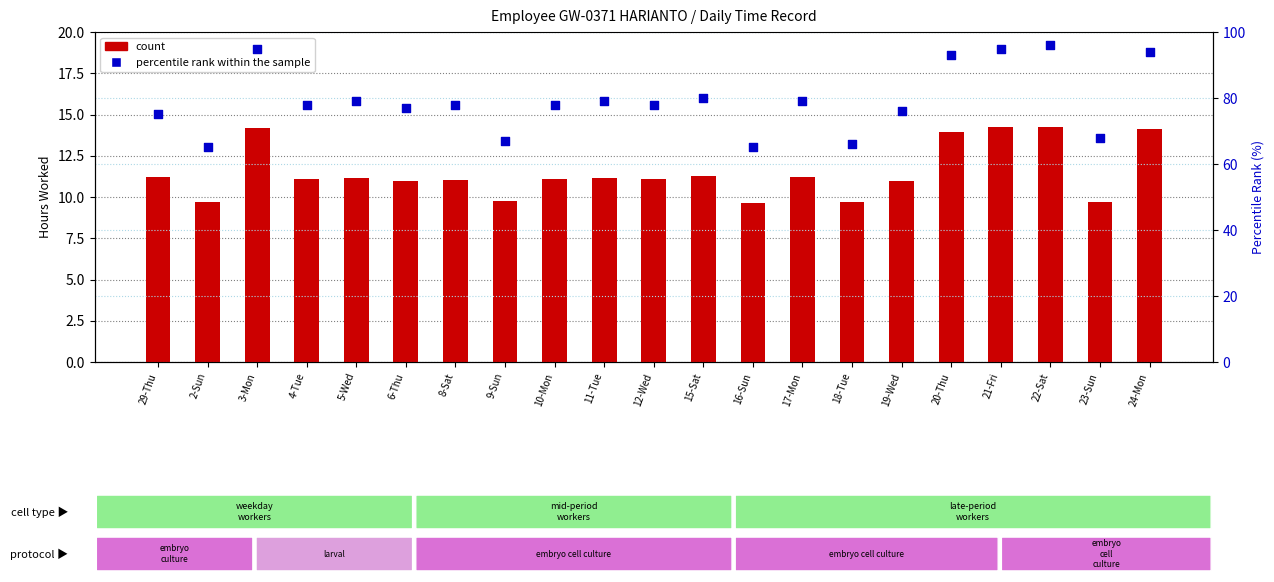

At which category is the sum across all series the highest?

22-Sat